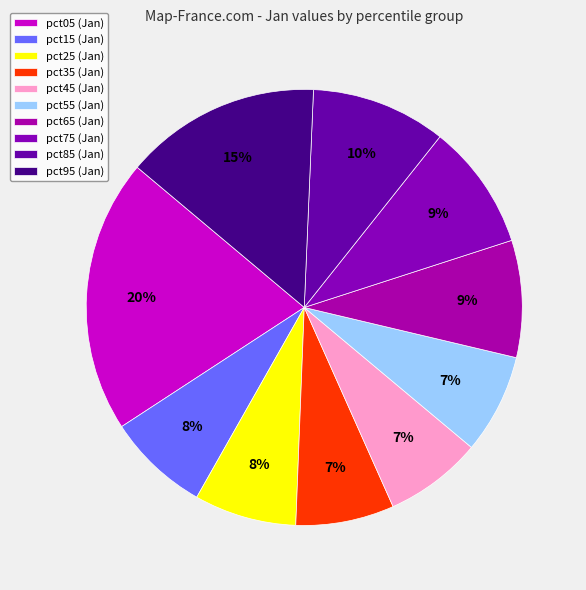

Which slice is the smallest?

pct45